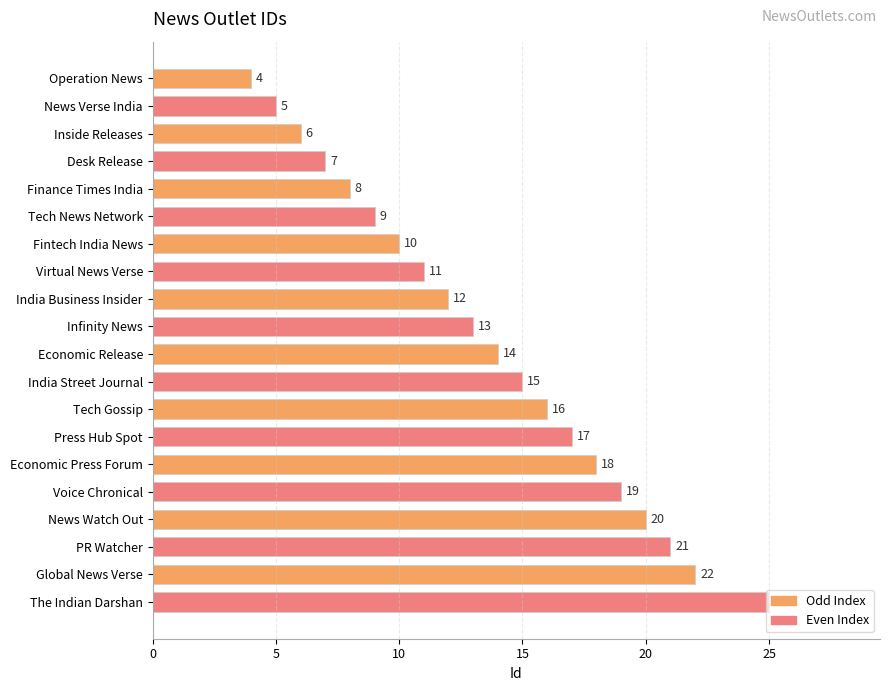

Which label corresponds to the largest value in the chart?

The Indian Darshan